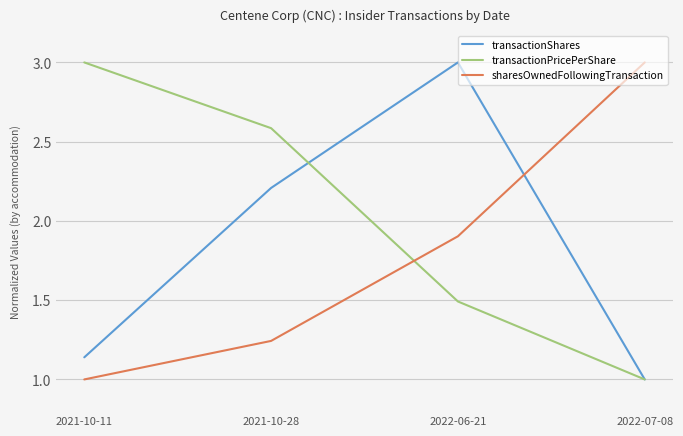

What is the spread (max minus min) of values at 2021-10-11?

2.0